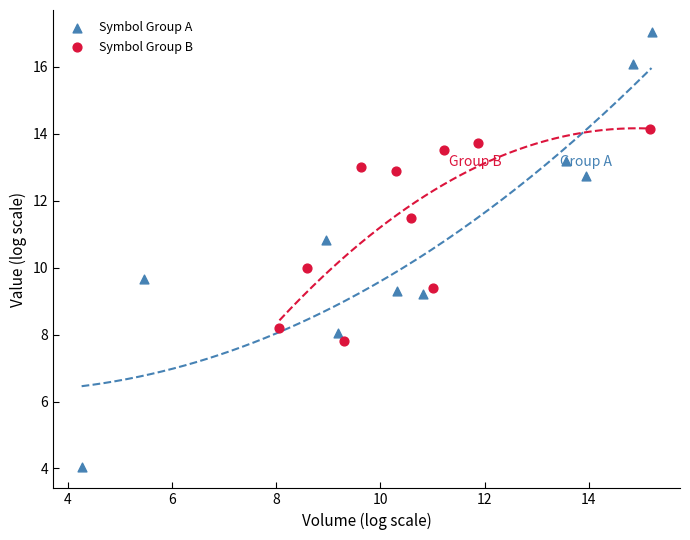

Which series has the largest Y range (max minus min)?

Symbol Group A